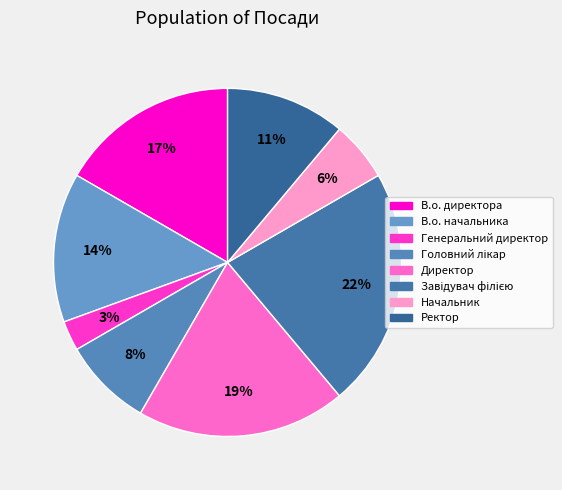

Which has a higher value, Ректор or Директор?

Директор